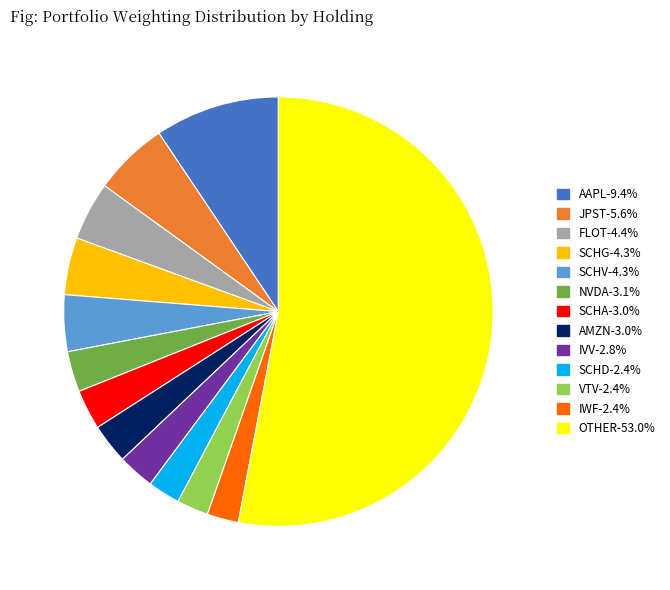

Does OTHER represent more than half of the total?

Yes